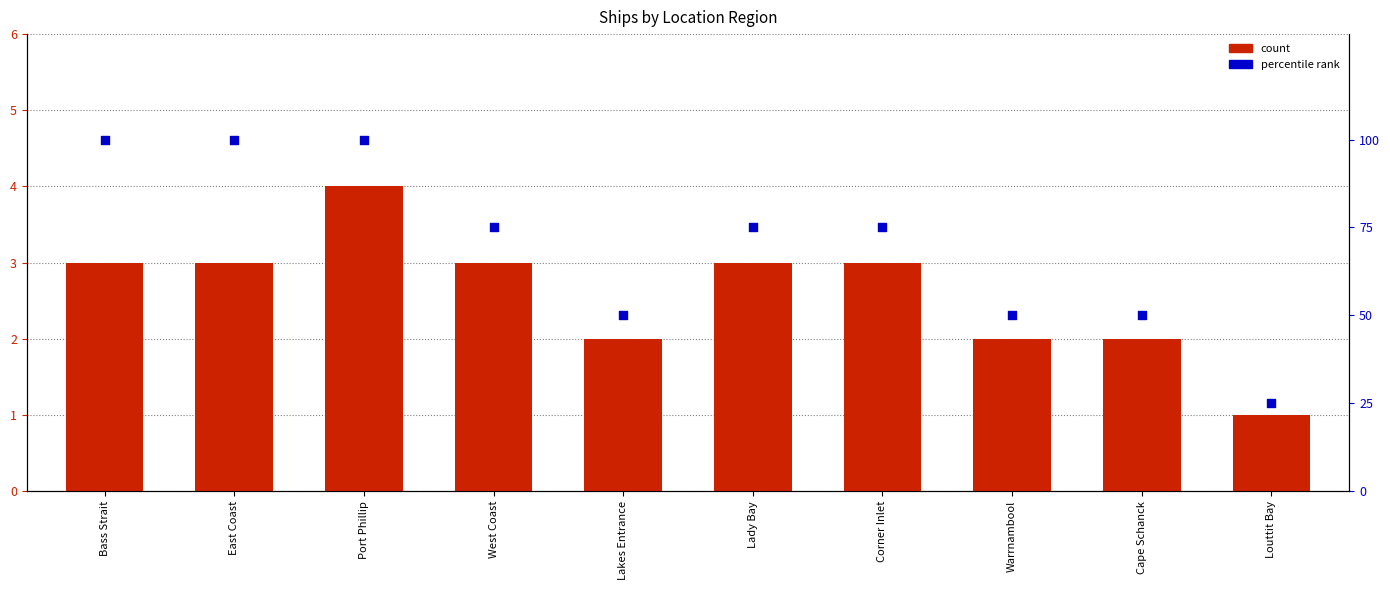

Which series reaches the minimum Y coordinate?

count